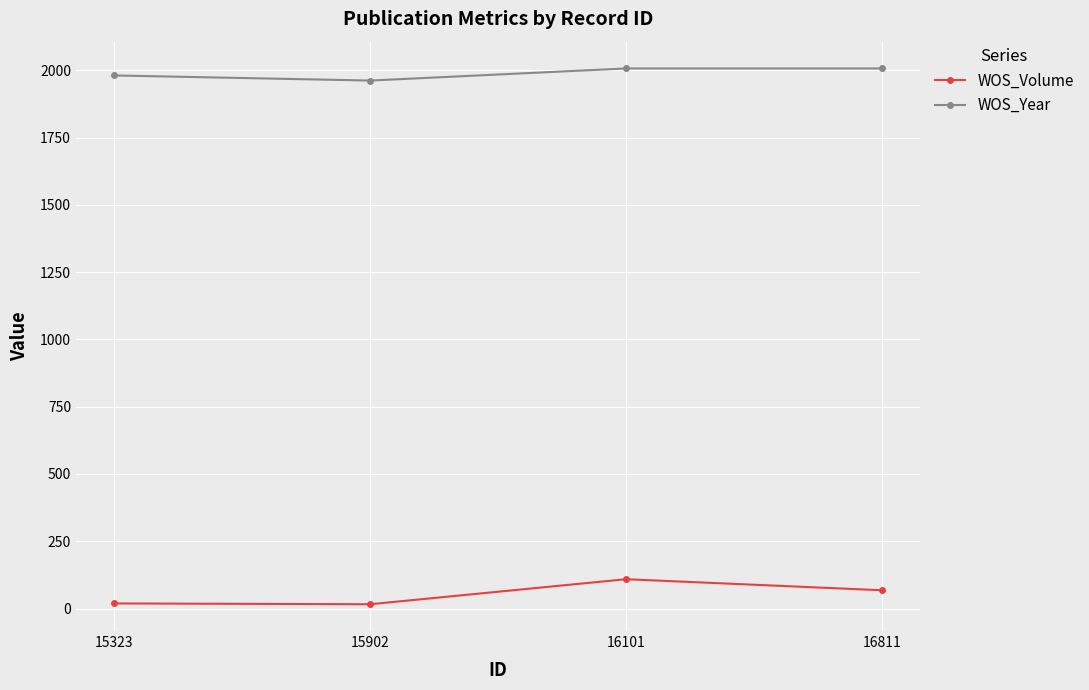

What is the difference between the maximum and minimum values in the WOS_Year series?

45